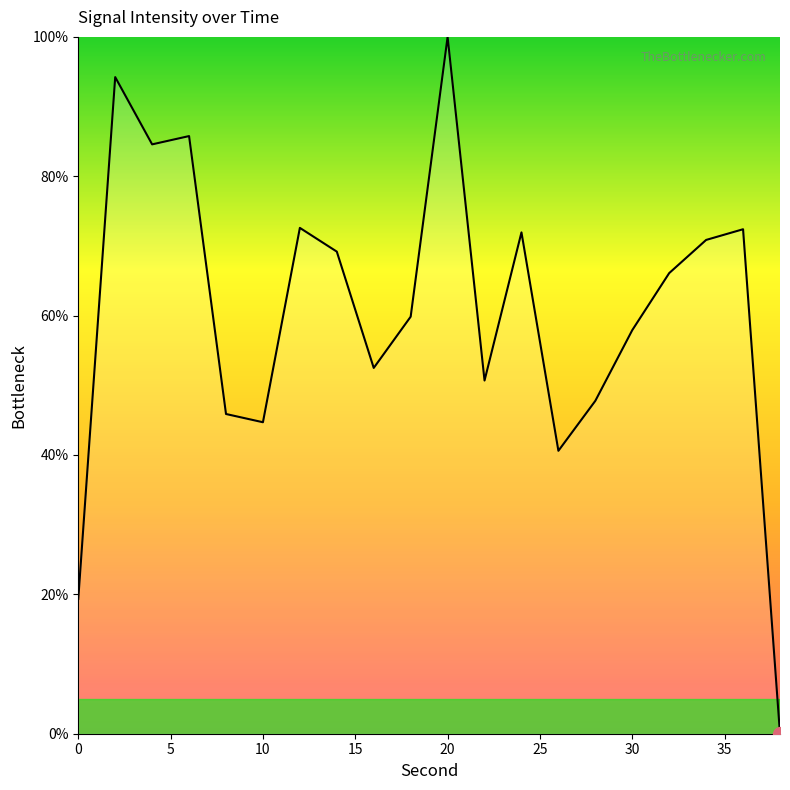

What is the maximum value shown in the chart?

100.0